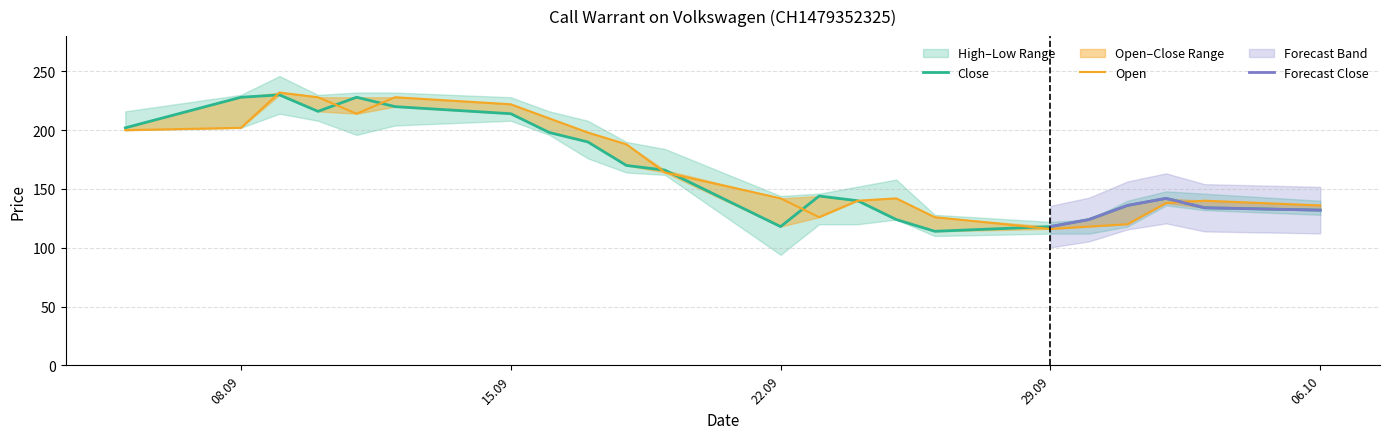

At which category does Open reach its first local peak?

09.09.2025